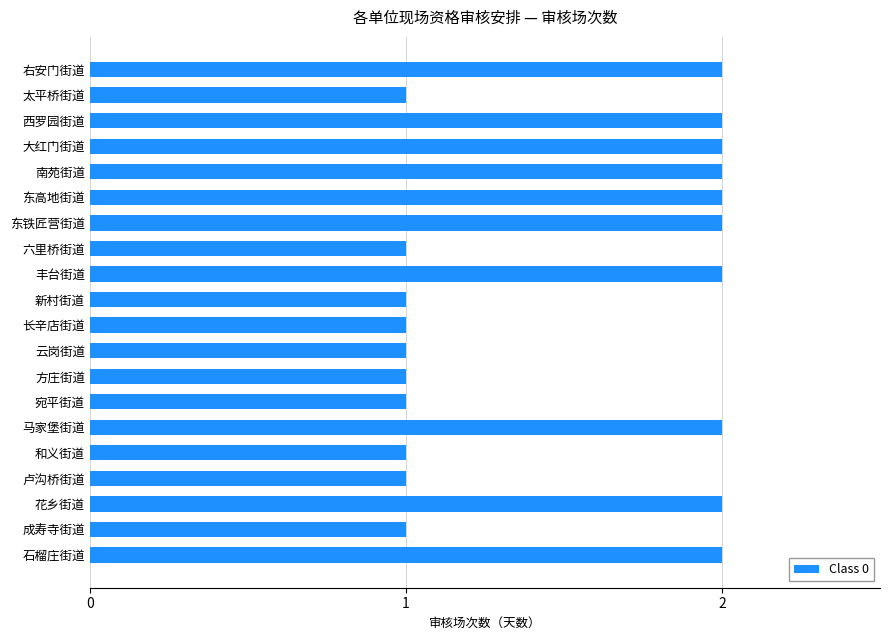

Are the bars grouped side by side (vs. stacked)?

No